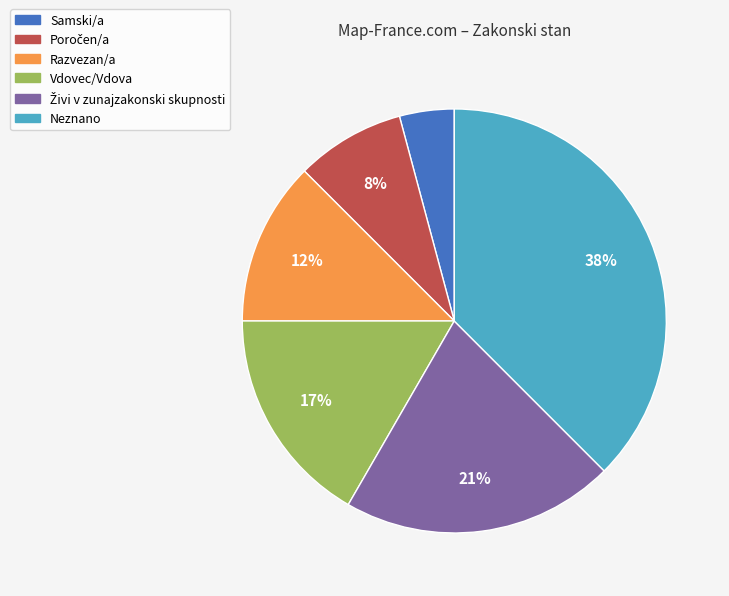

To the nearest percent, what portion does Vdovec/Vdova represent?

17%